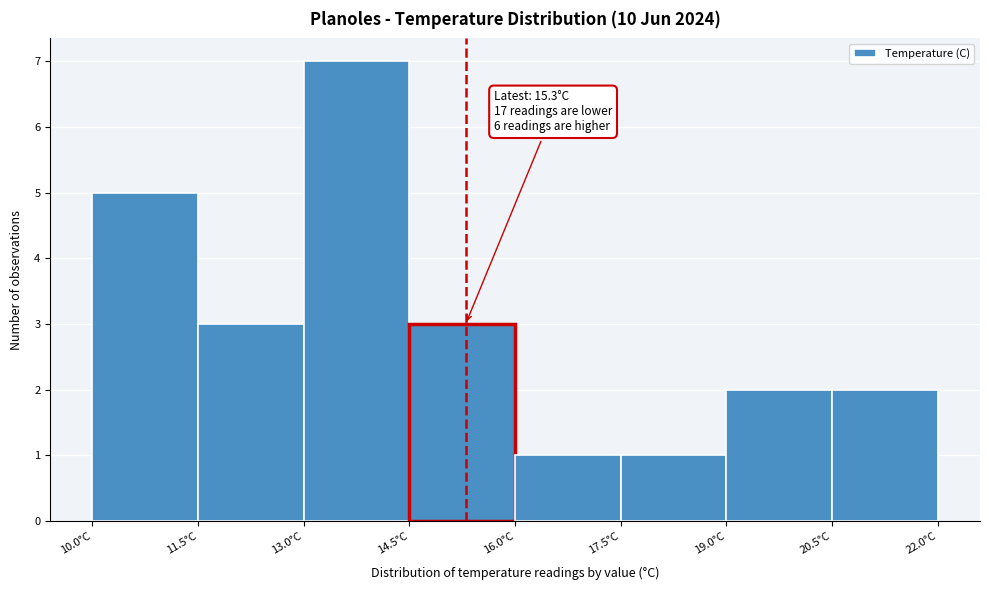

Which range on the x-axis has the tallest bar?

13.0 to 14.5